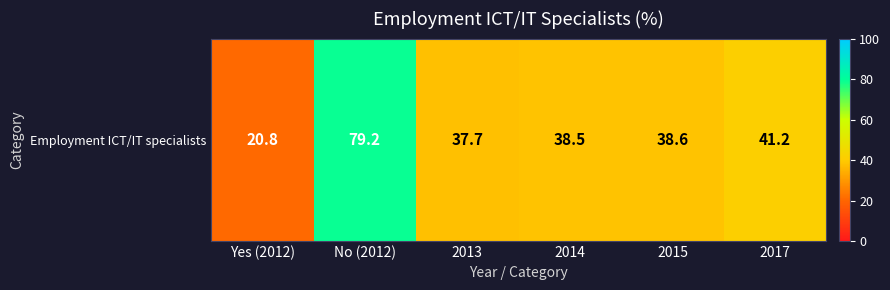

At which category does the chart reach its minimum across all series?

Yes (2012)